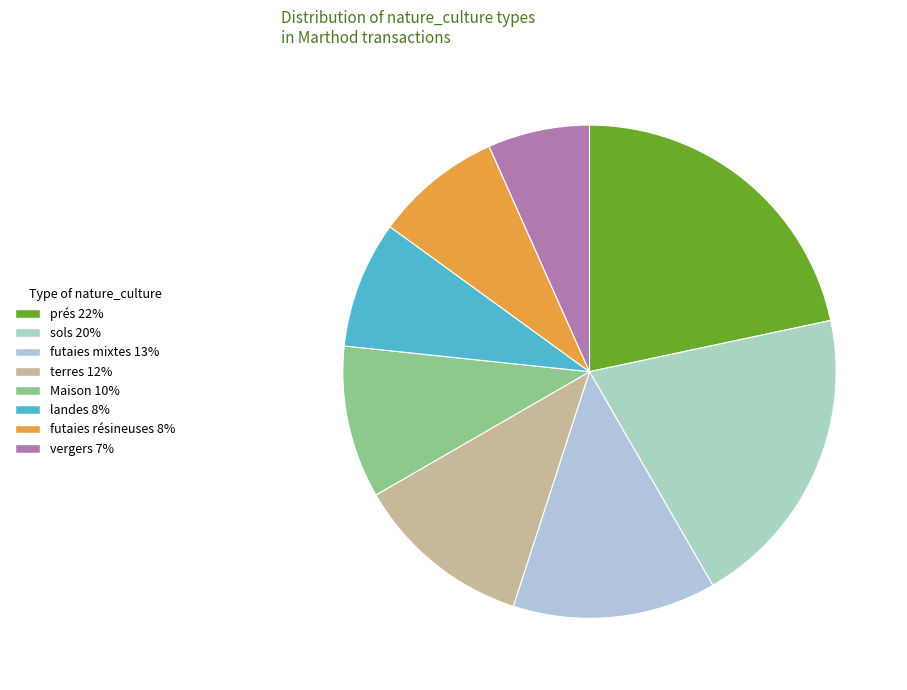

Does landes represent more than half of the total?

No